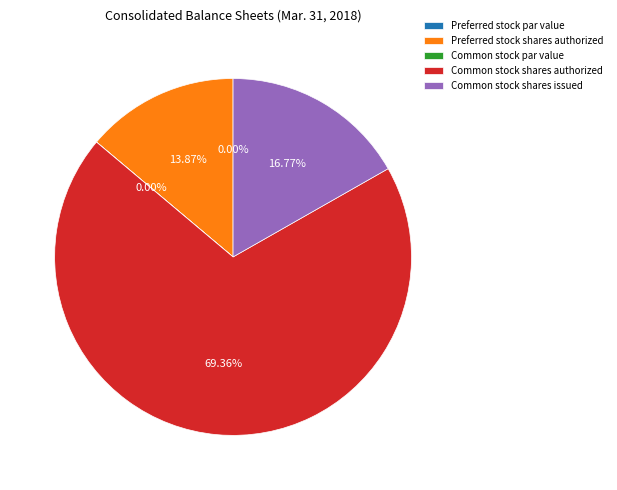

What is the ratio of the value at Preferred stock shares authorized to the value at Common stock shares issued?

0.8